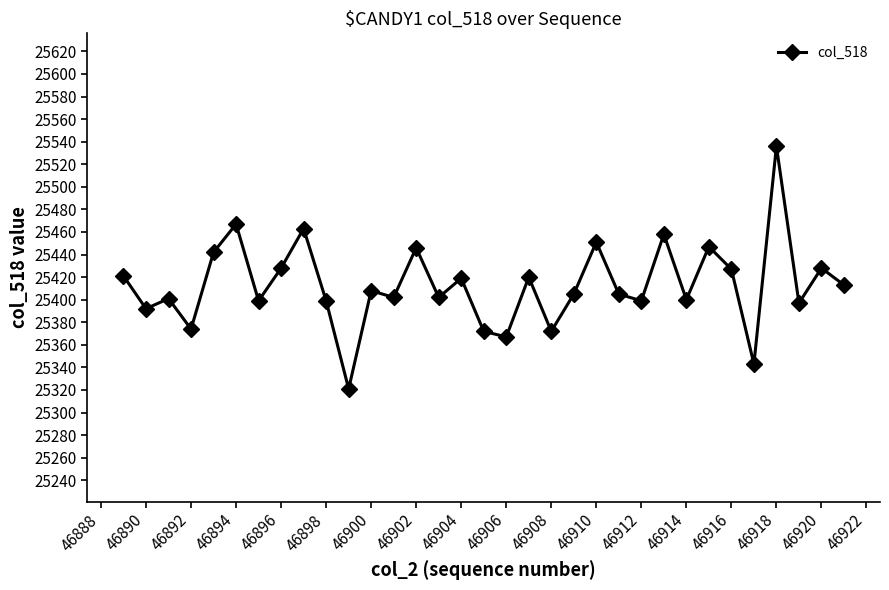

What is the average value?

25413